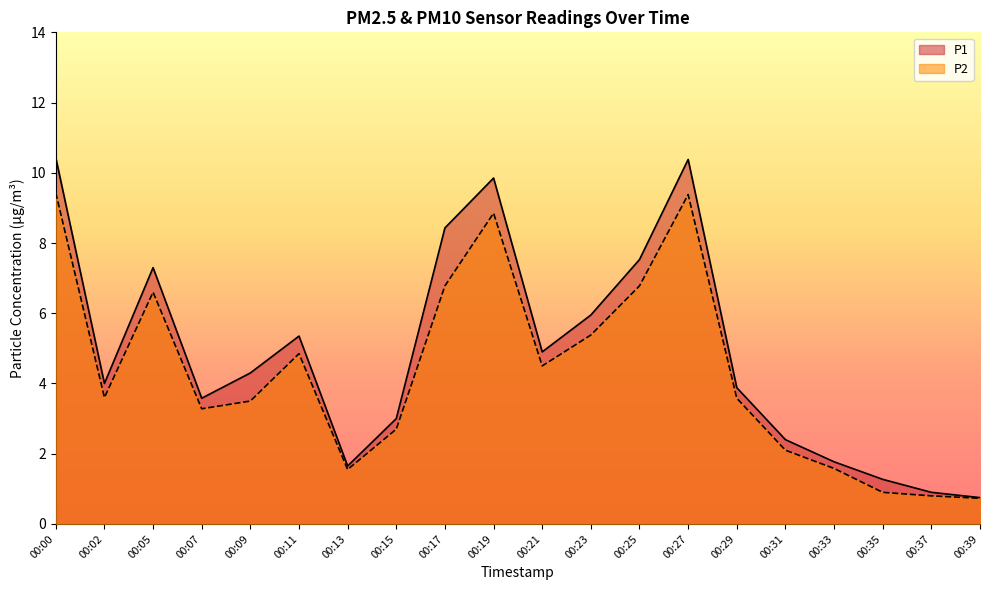

Reading left to right, what are all the values shown in this chart?

P1: 00:00=10.4	00:02=4.0	00:05=7.3	00:07=3.6	00:09=4.3	00:11=5.3	00:13=1.6	00:15=3.0	00:17=8.4	00:19=9.8	00:21=4.9	00:23=6.0	00:25=7.5	00:27=10.4	00:29=3.9	00:31=2.4	00:33=1.8	00:35=1.3	00:37=0.9	00:39=0.8
P2: 00:00=9.4	00:02=3.6	00:05=6.6	00:07=3.3	00:09=3.5	00:11=4.8	00:13=1.6	00:15=2.7	00:17=6.8	00:19=8.8	00:21=4.5	00:23=5.4	00:25=6.8	00:27=9.4	00:29=3.6	00:31=2.1	00:33=1.6	00:35=0.9	00:37=0.8	00:39=0.7